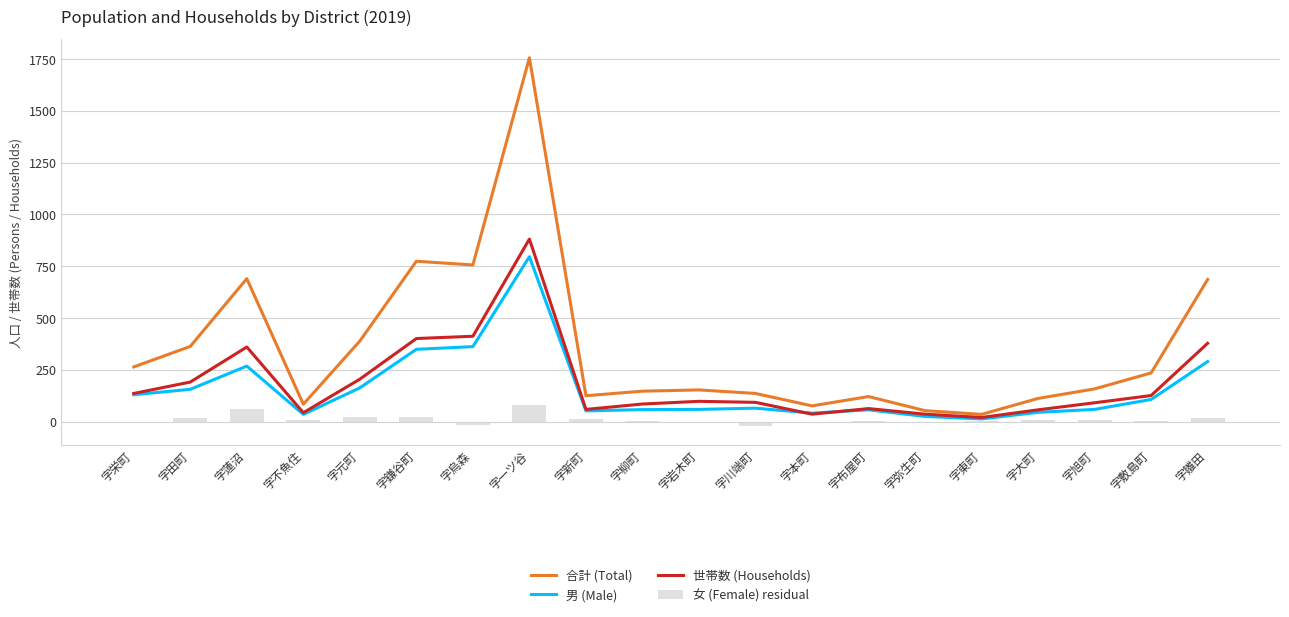

Rank the series by their maximum value, from highest to lowest.

合計 (Total), 世帯数 (Households), 男 (Male), 女 (Female) residual